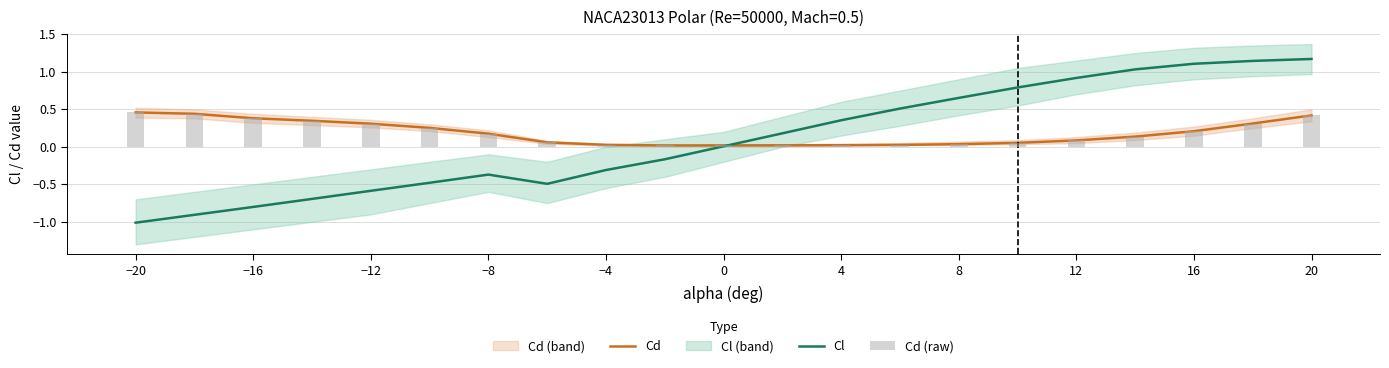

What is the sum of all Cd values?

3.8